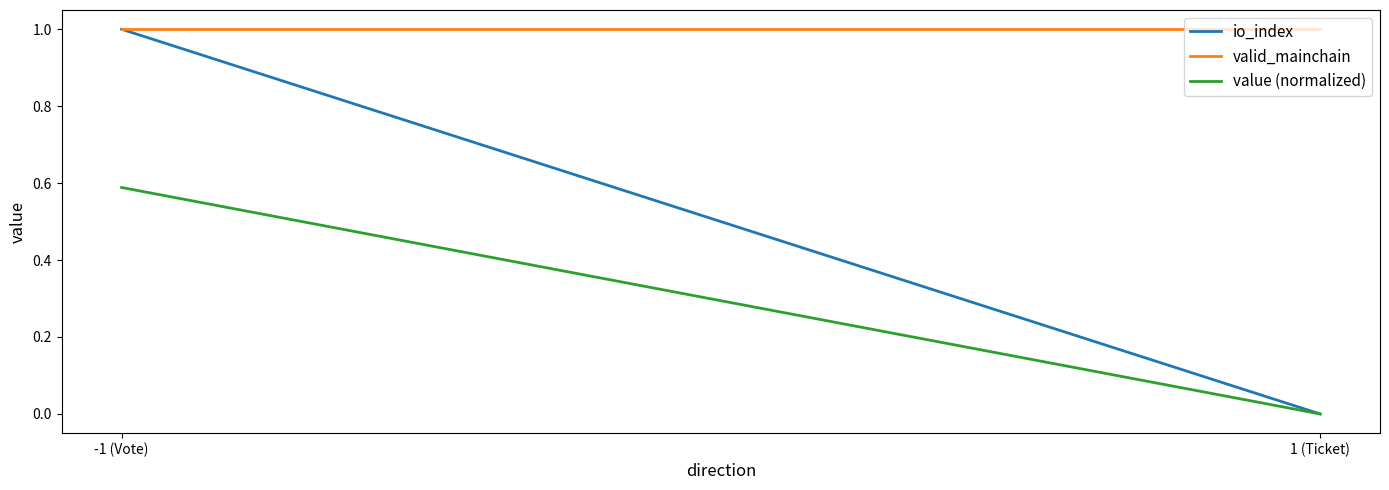

List the series in order of their overall mean, highest first.

valid_mainchain, io_index, value (normalized)